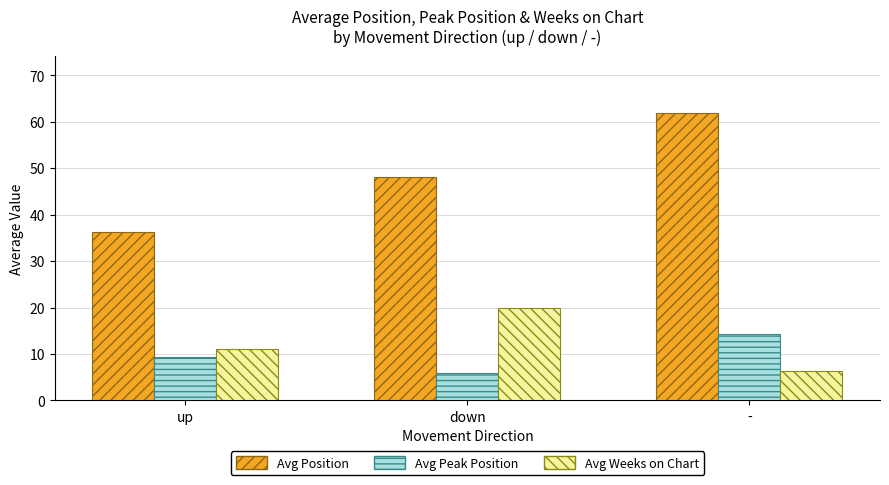

Which category has the highest value across all series?

-